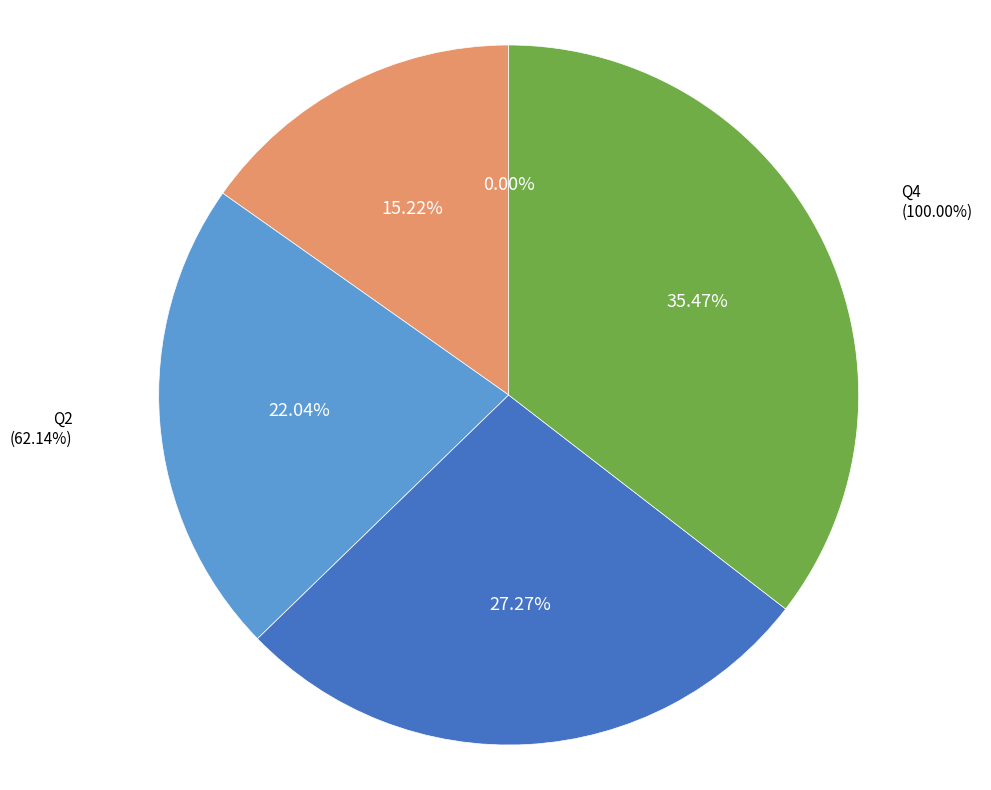

Which slice is the largest?

Q4